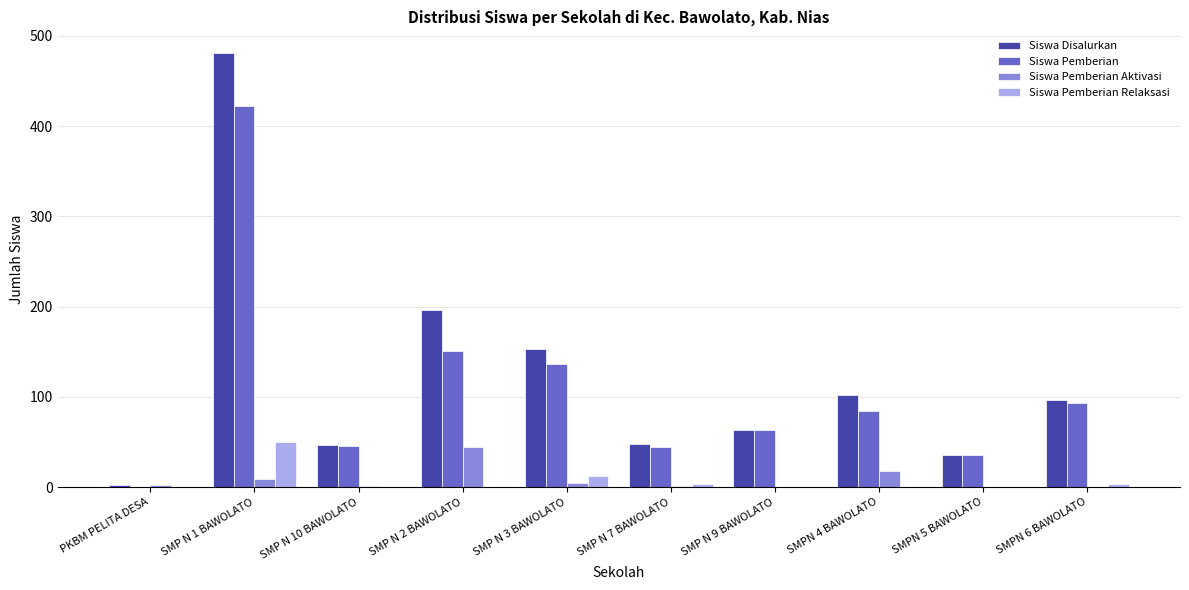

What is the highest value of the Siswa Disalurkan series?

481